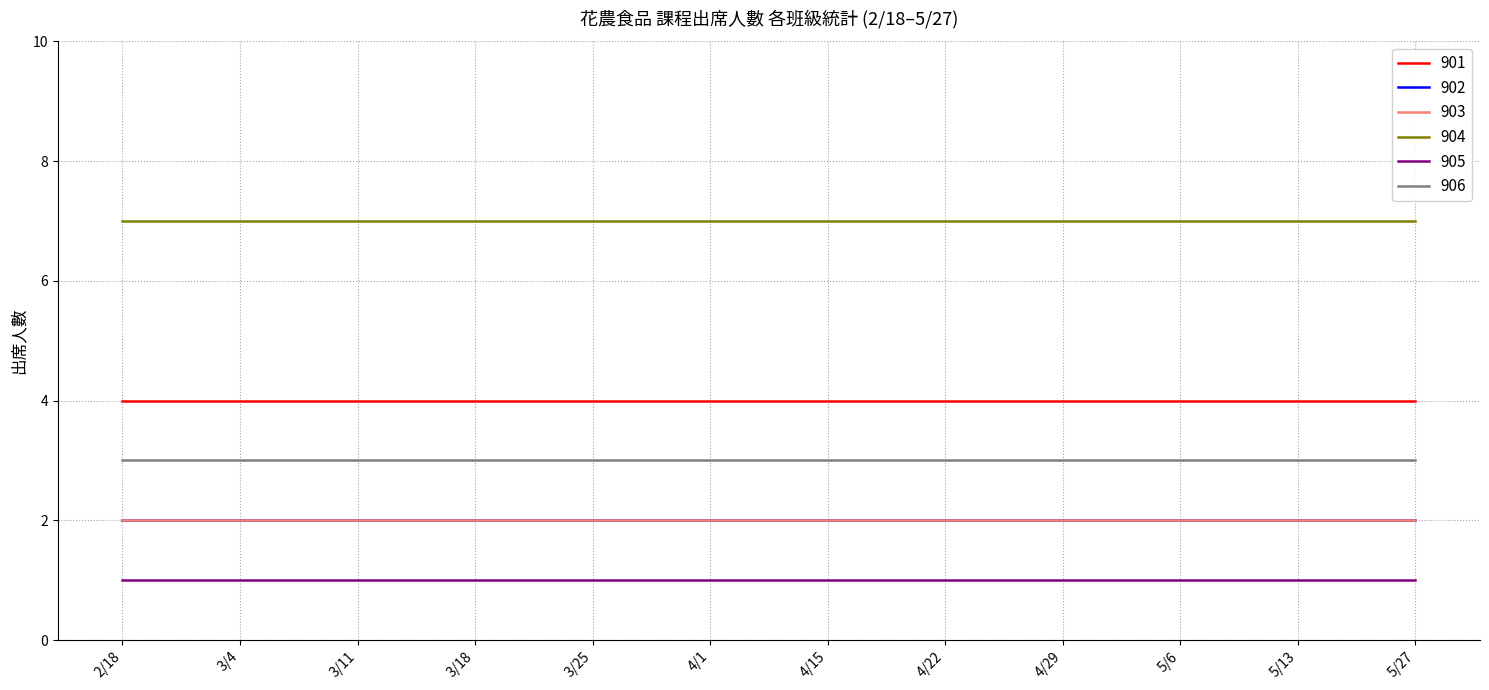

Does the chart have visible grid lines?

Yes